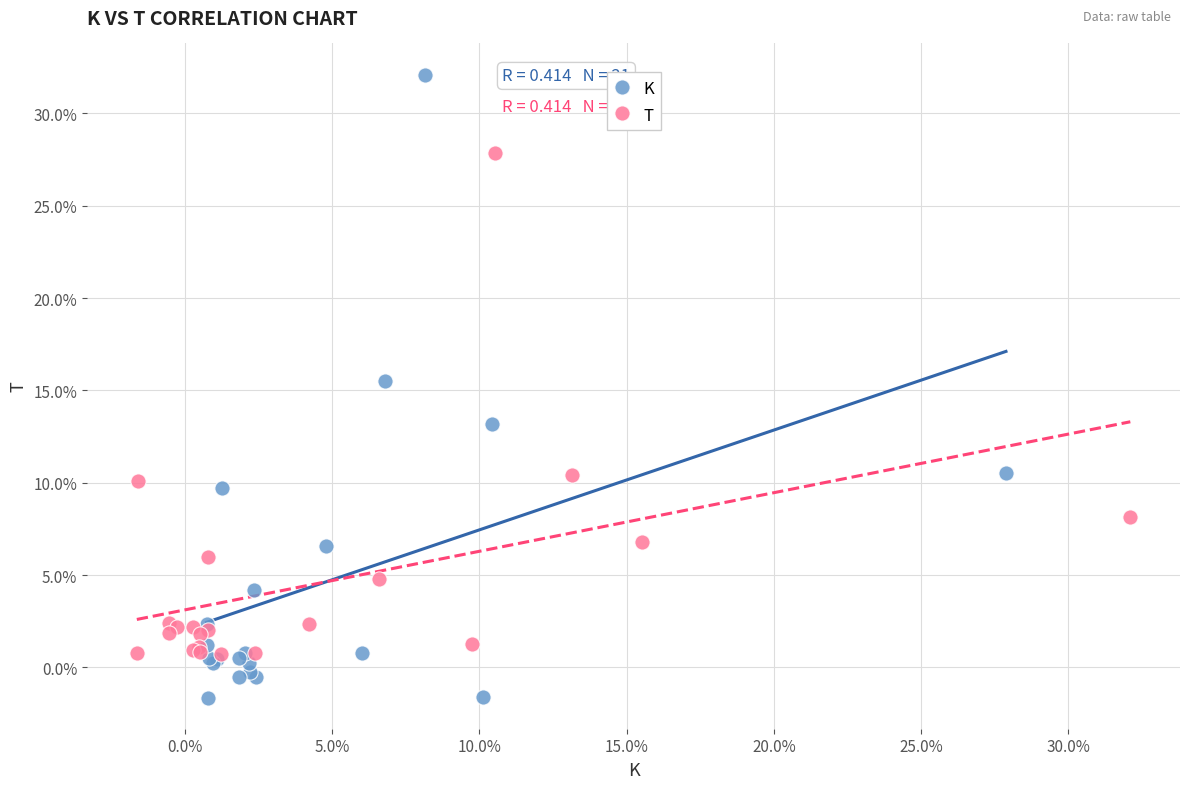

What are all the series names shown in the legend?

K, T